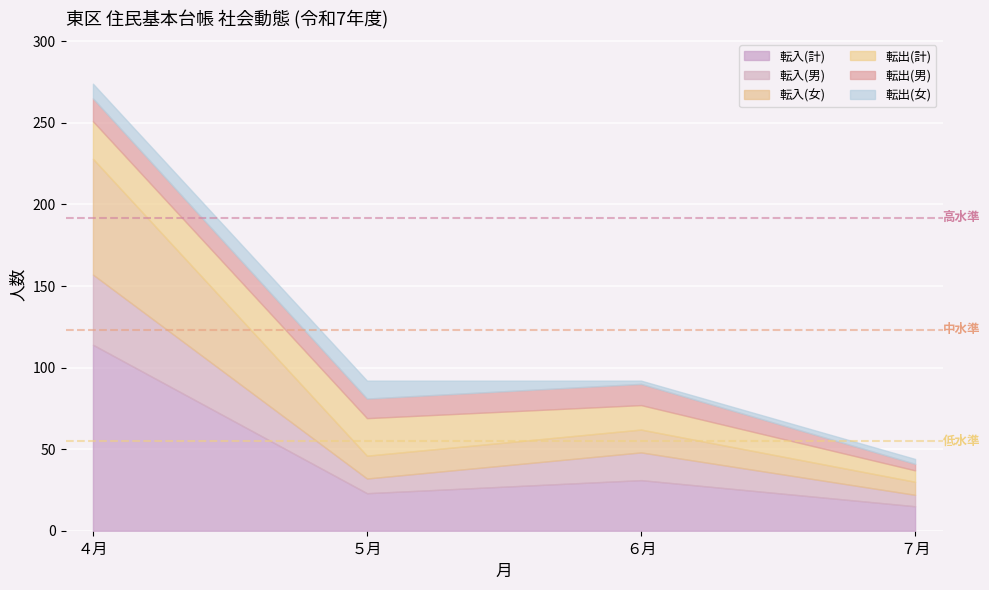

What is the label of the 2nd point from the right?

６月